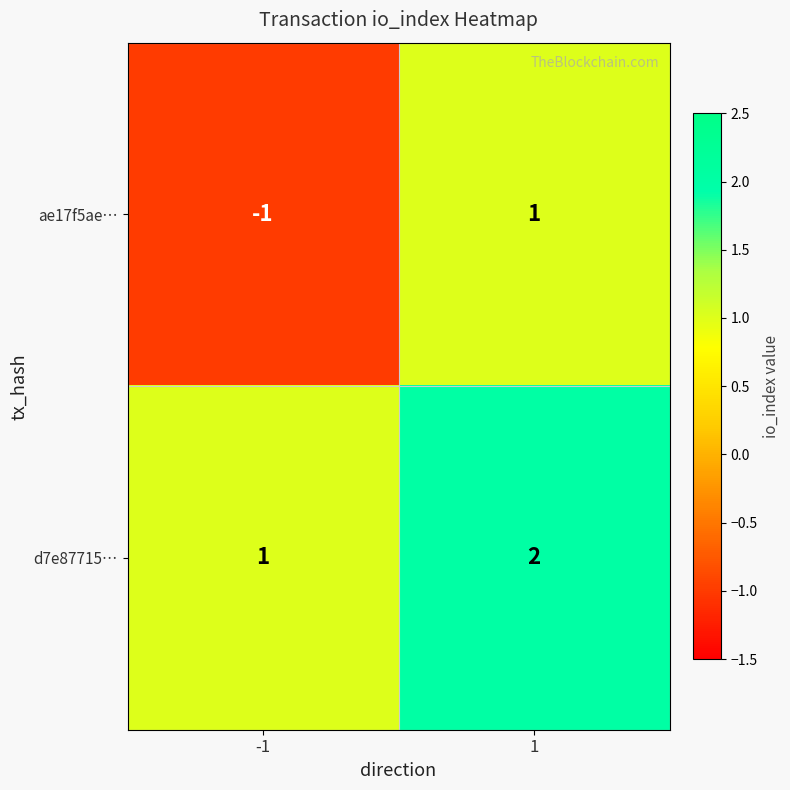

Rank the categories by ae17f5ae… value from lowest to highest.

-1, 1